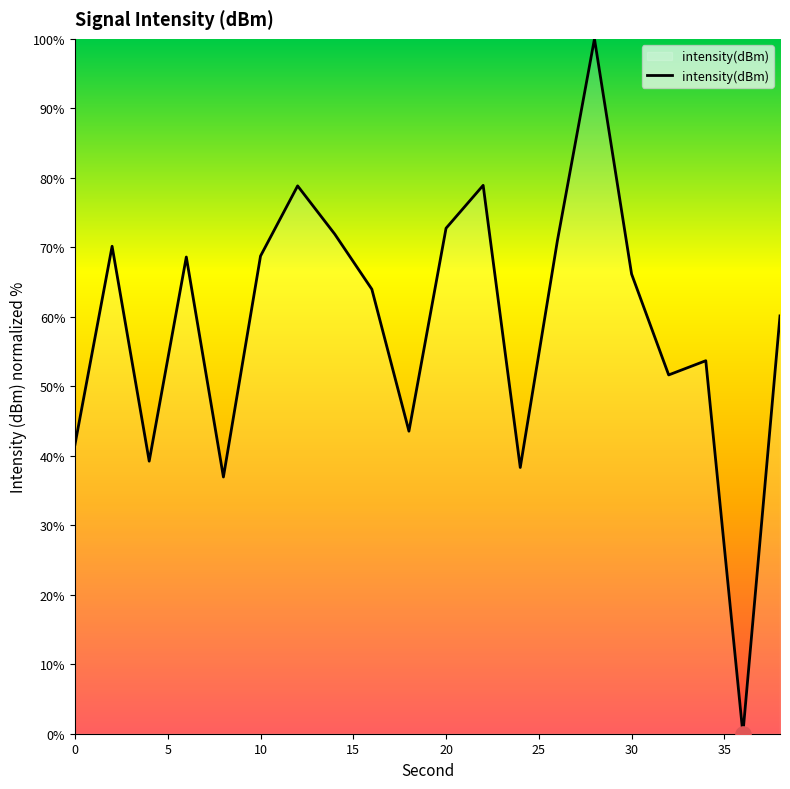

What is the difference between the maximum and minimum values?

100.0